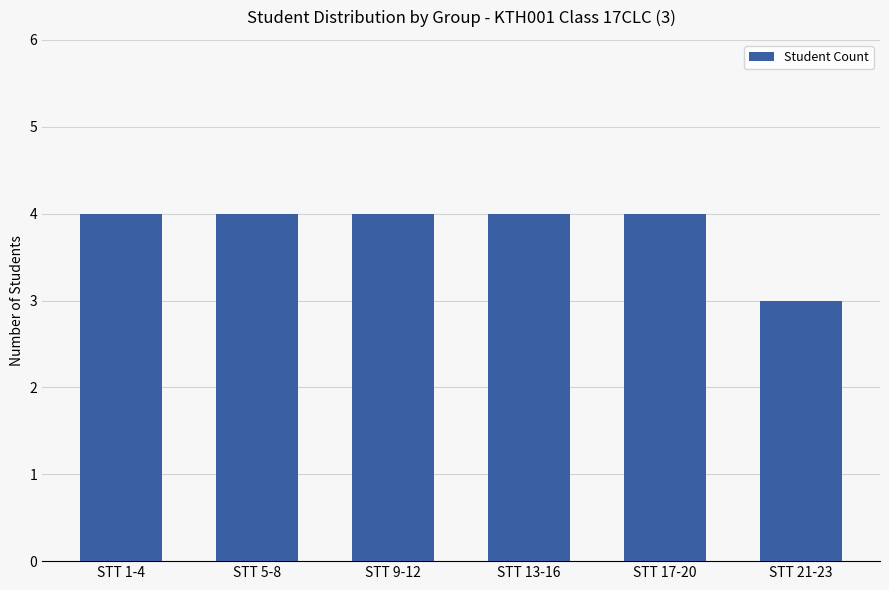

What is the ratio of the value at STT 17-20 to the value at STT 9-12?

1.0